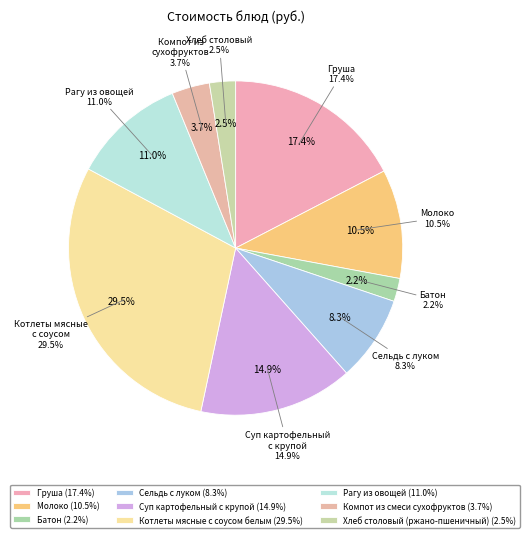

What is the ratio of the value at Рагу из овощей to the value at Компот из смеси сухофруктов?

3.0